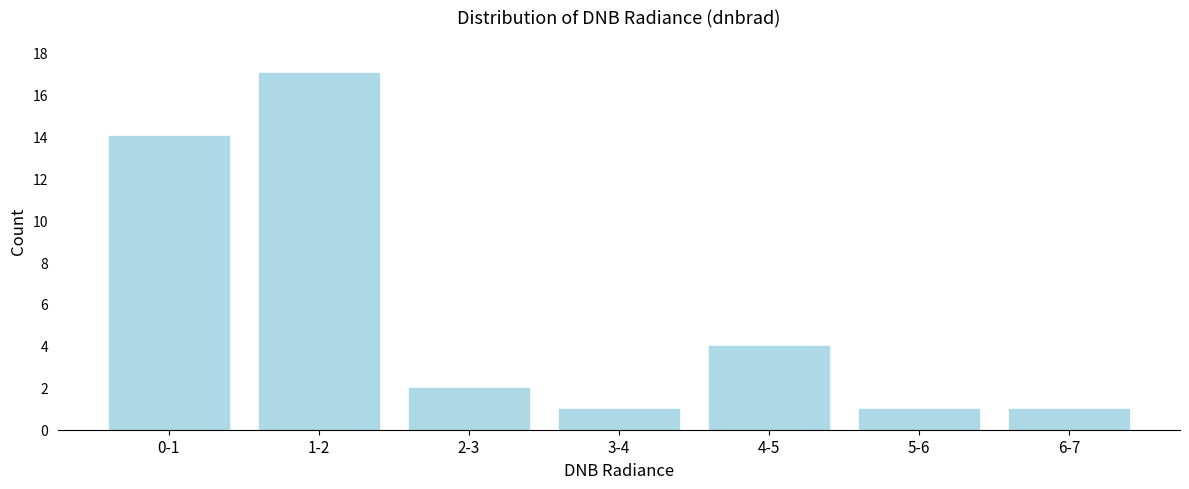

Reading right to left, extract all data points from this chart.

1	1	4	1	2	17	14